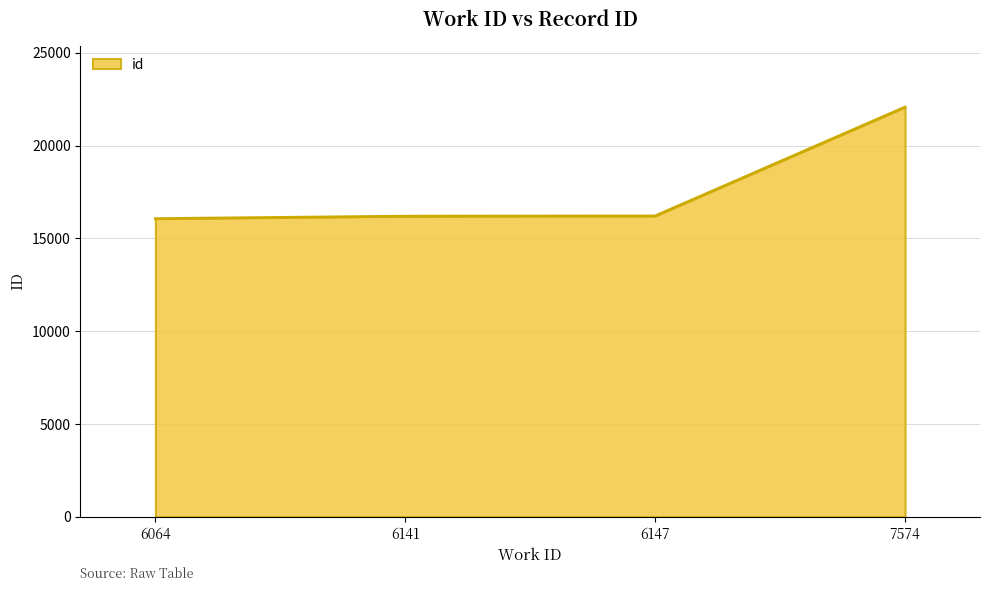

Is it true that the value at 6147 is 16208?

True